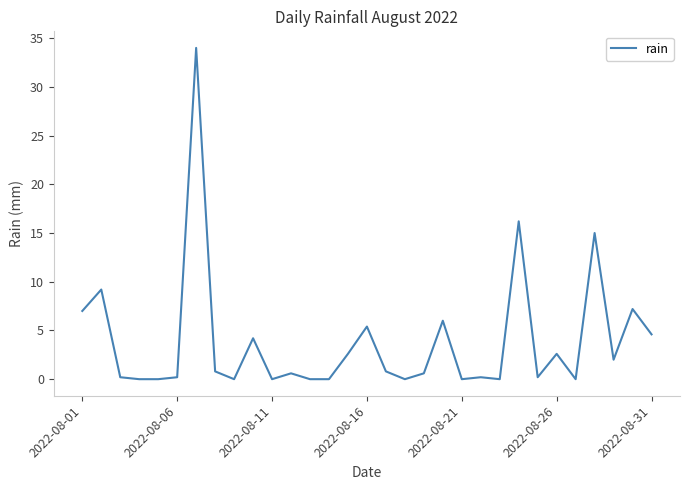

What is the maximum value shown in the chart?

34.0